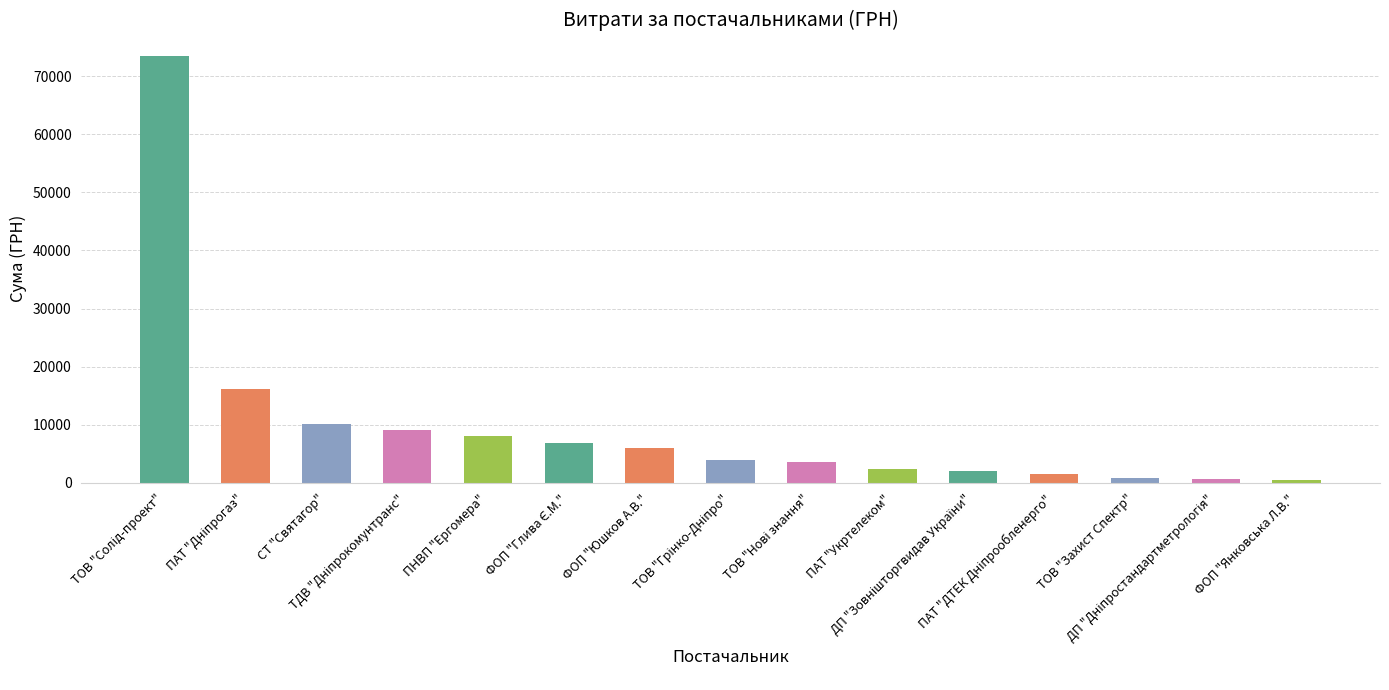

What is the difference between the second highest and minimum values?

15701.5